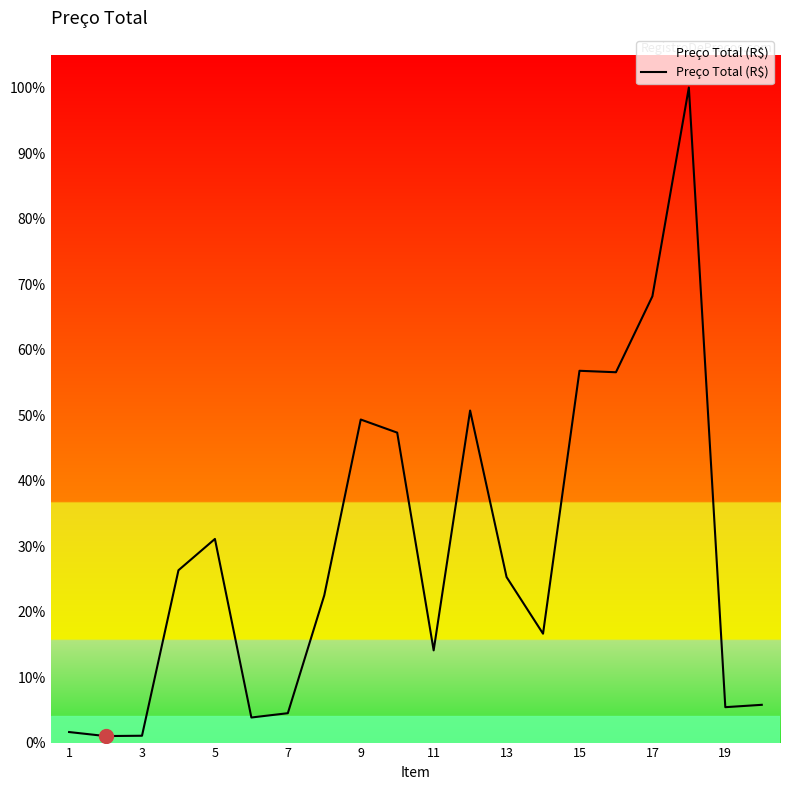

Does the chart have visible grid lines?

No